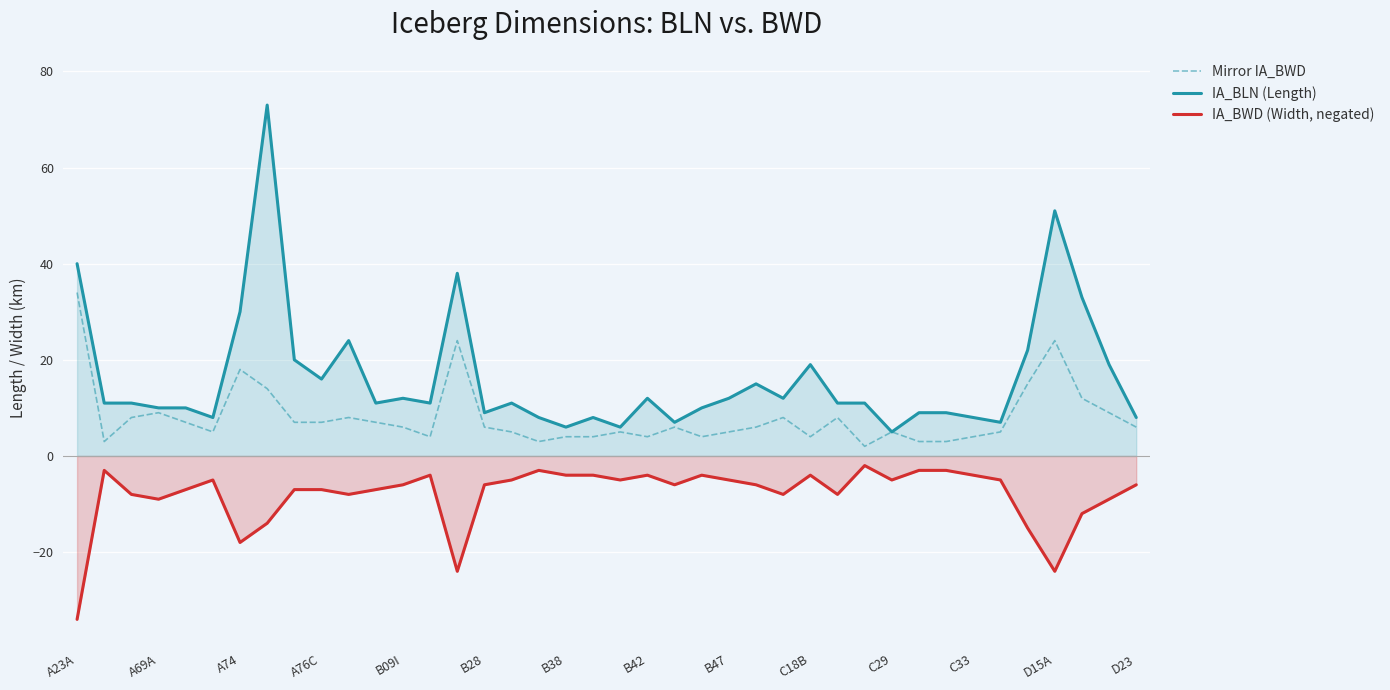

True or false: IA_BLN (Length) has more than 1 interior local peaks.

True